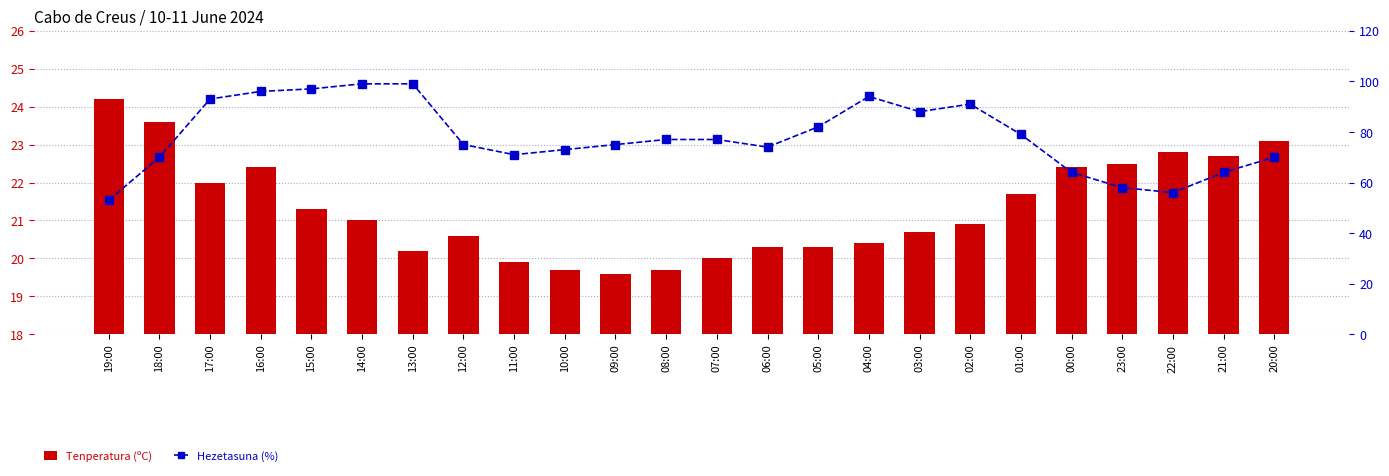

What value does the Hezetasuna (%) series have at 20:00?

70.0